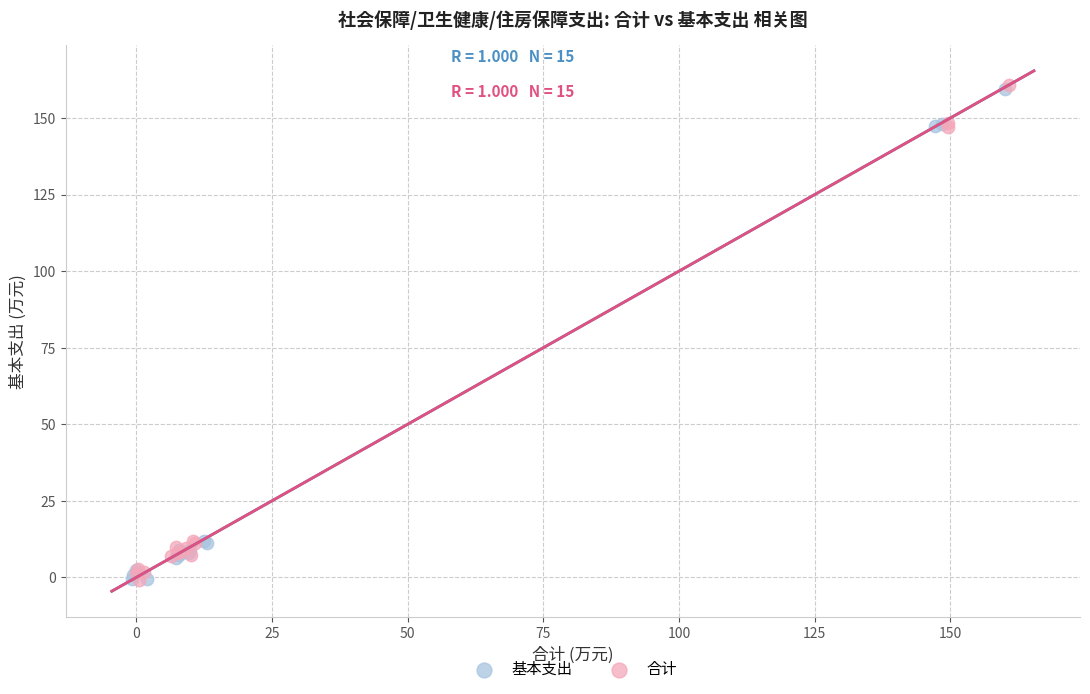

What are all the series names shown in the legend?

基本支出, 合计